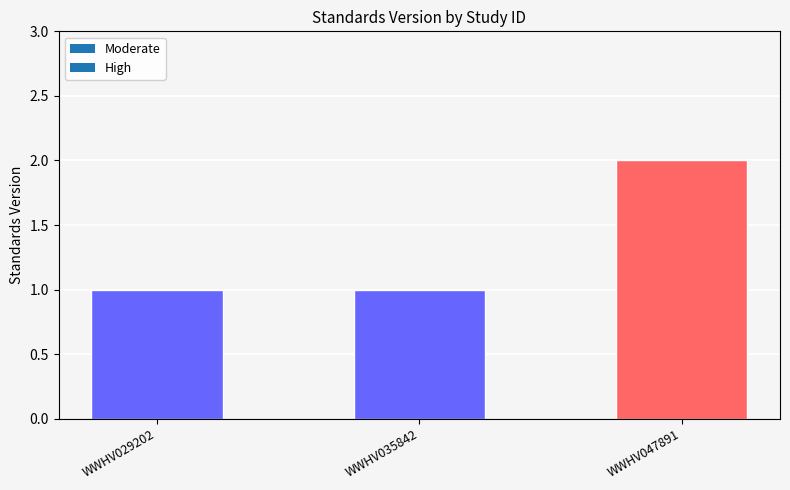

What is the difference between the maximum and minimum values?

1